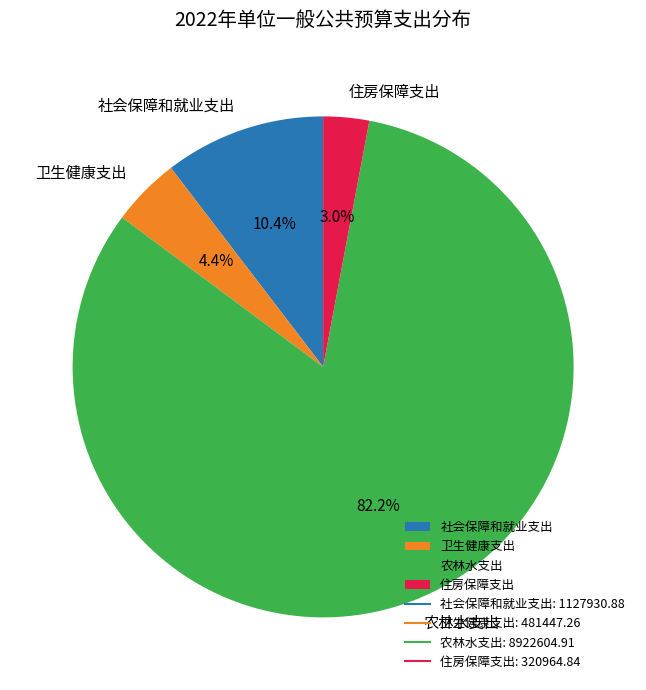

How many segments does this pie chart have?

4